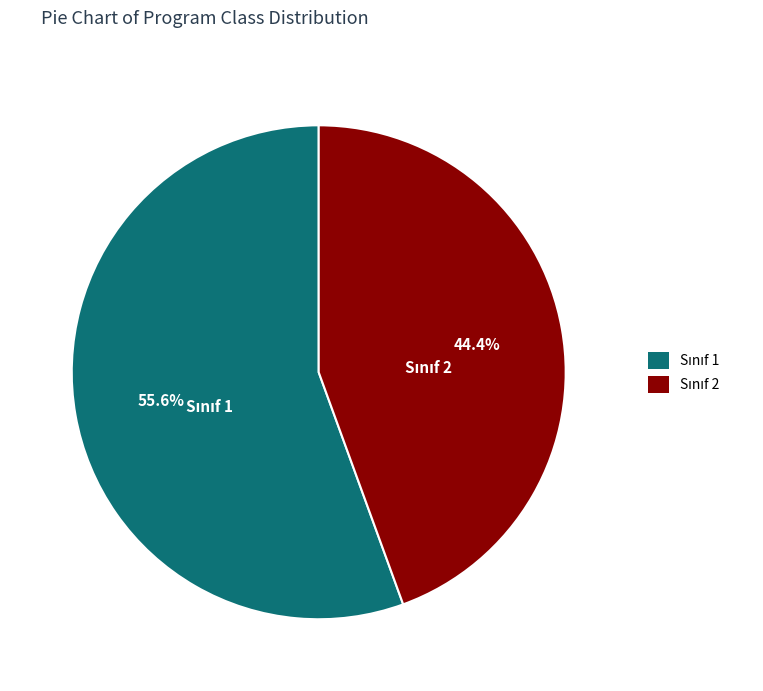

Does any single category account for the majority?

Yes